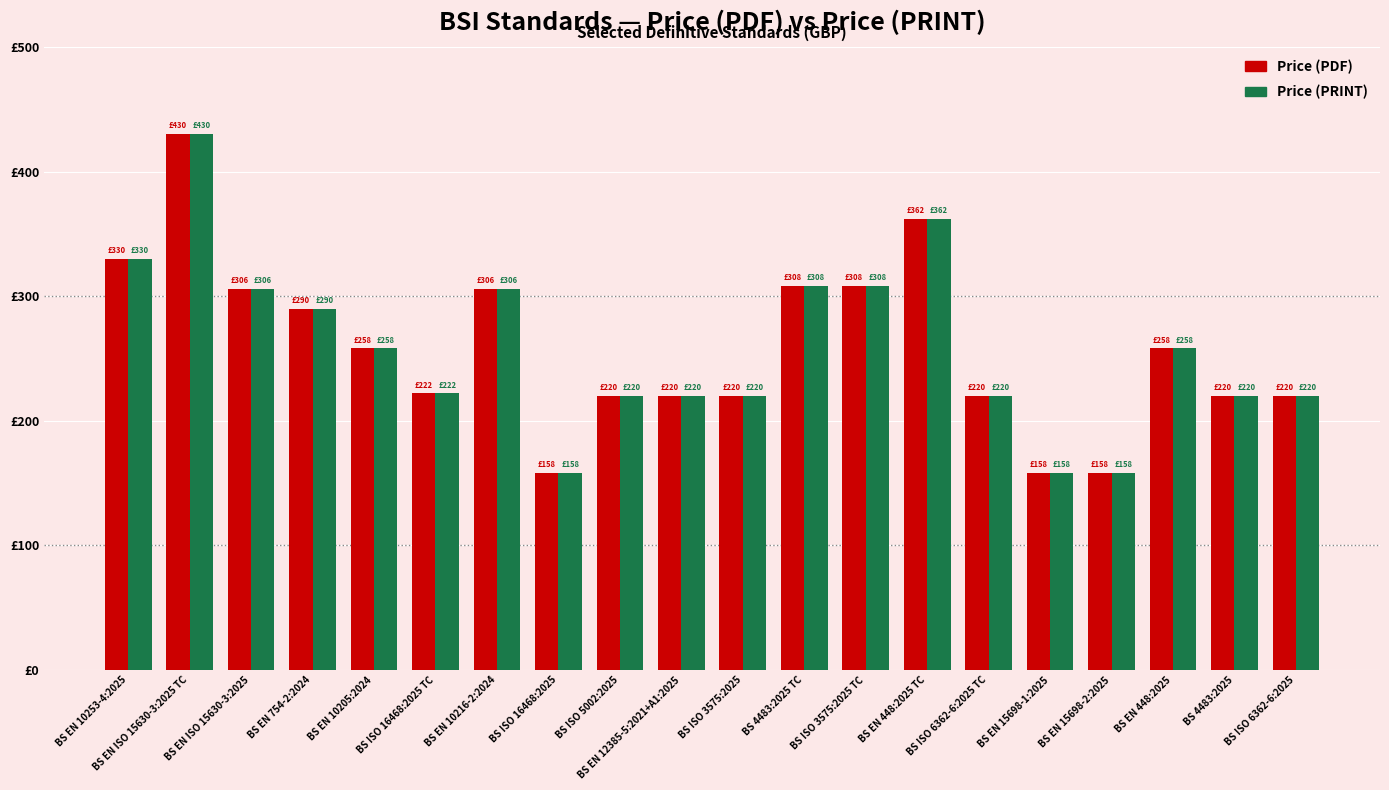

Are the bars grouped side by side (vs. stacked)?

Yes